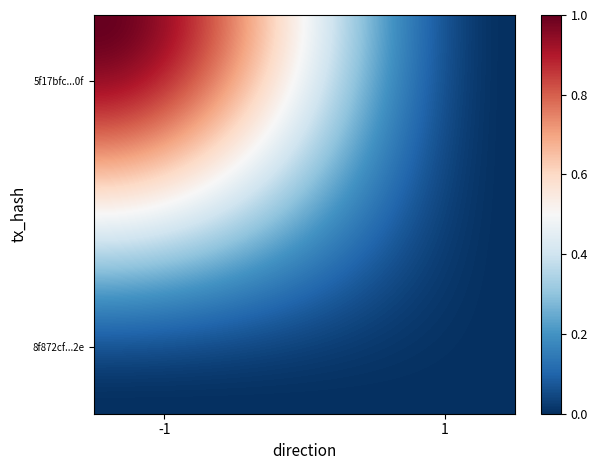

Which label corresponds to the smallest value in the chart?

1